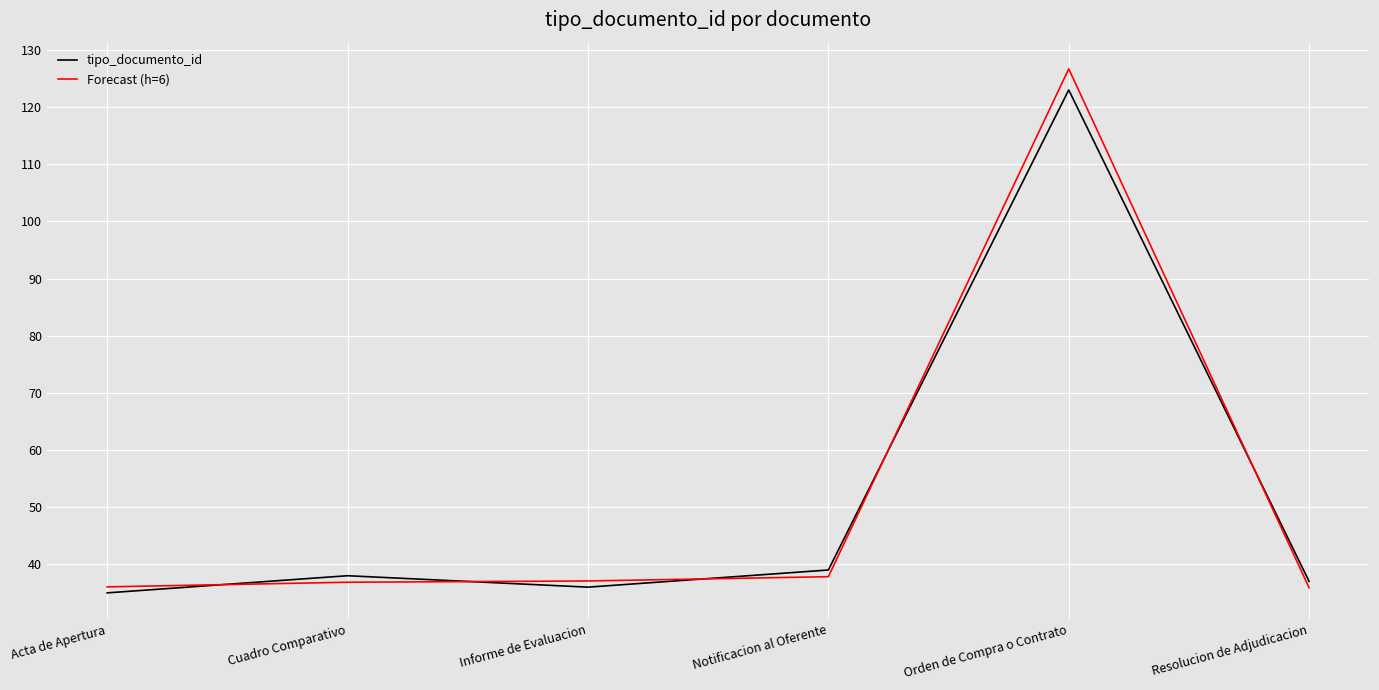

Which category has the highest value in the tipo_documento_id series?

Orden de Compra o Contrato